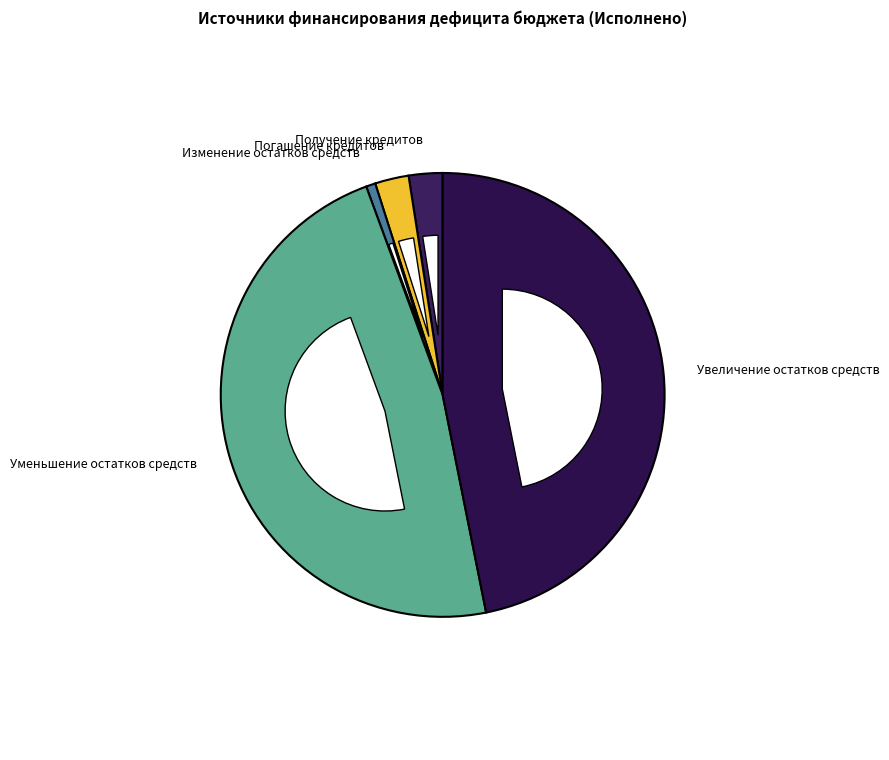

The Уменьшение остатков средств slice represents 38% of the pie. True or false?

False